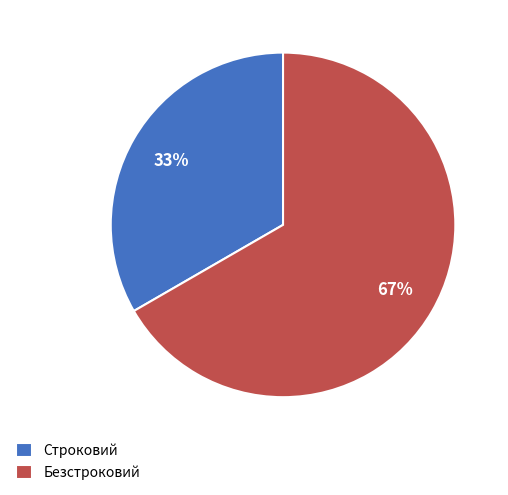

To the nearest percent, what is the combined percentage of Строковий and Безстроковий?

100%